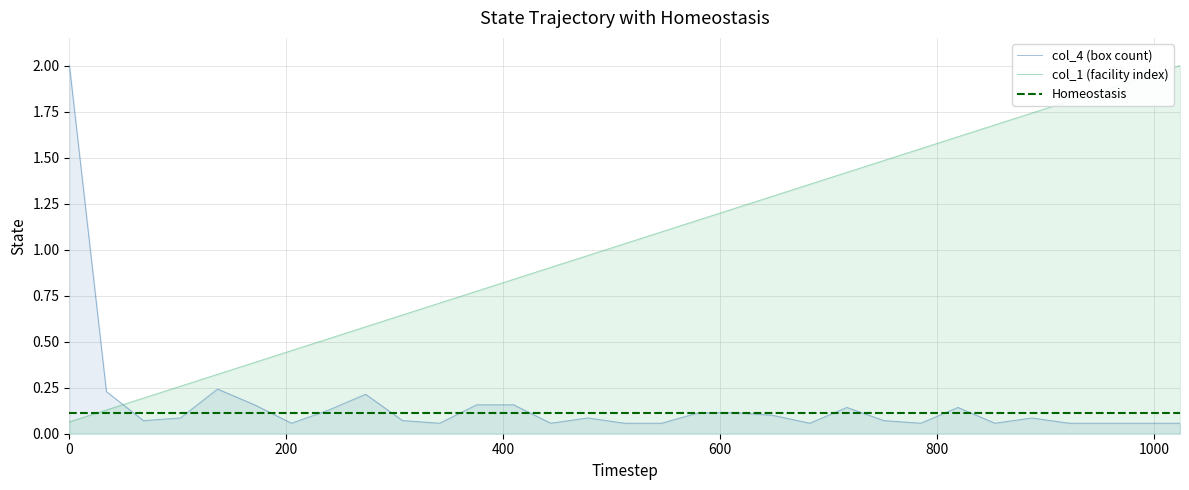

What is the highest value of the col_4 (box count) series?

2.0